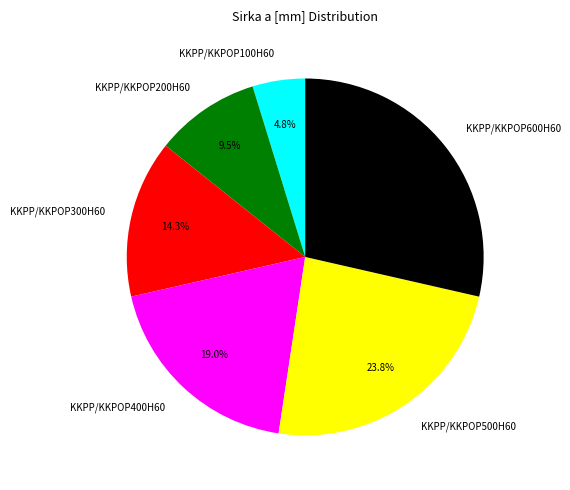

What portion of the pie excludes KKPP/KKPOP100H60?

95.2%